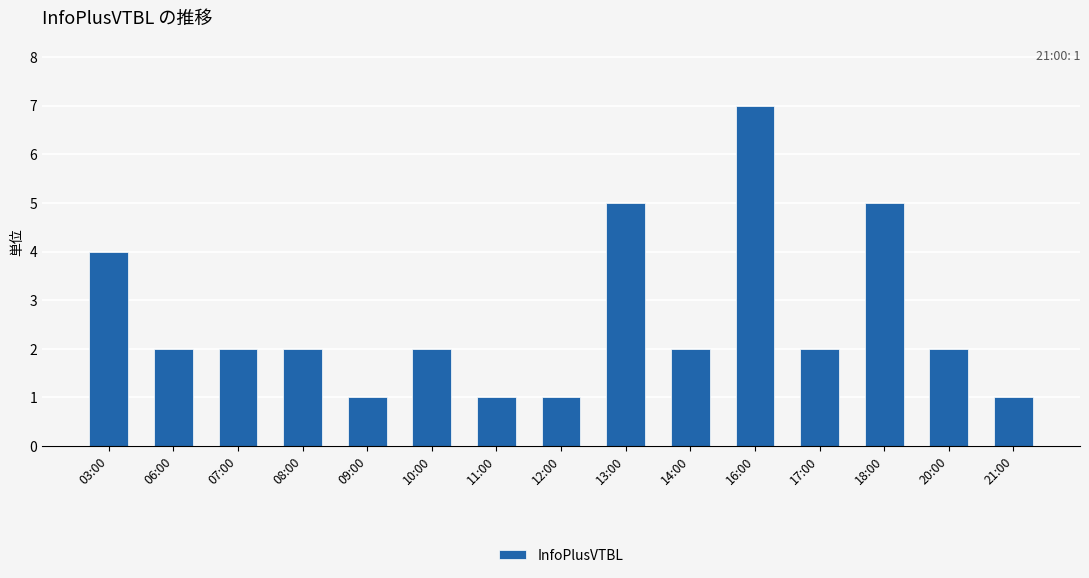

What is the smallest value displayed?

1